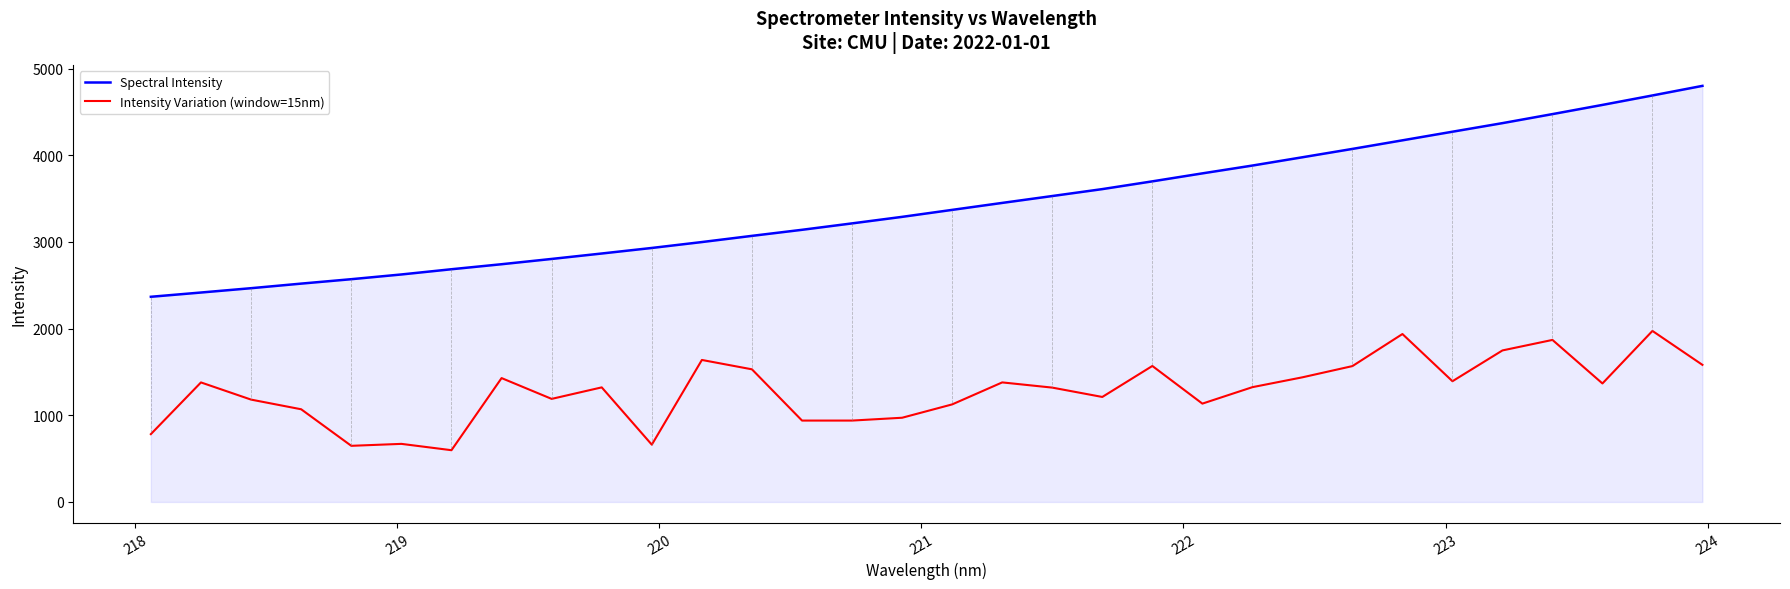

Rank the series by their average value, from highest to lowest.

Spectral Intensity, Intensity Variation (window=15nm)